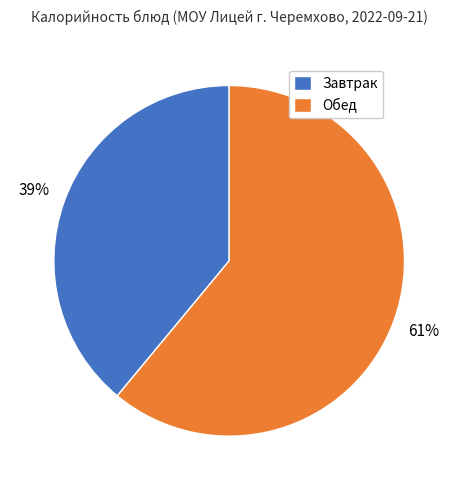

Count the number of slices in the pie.

2